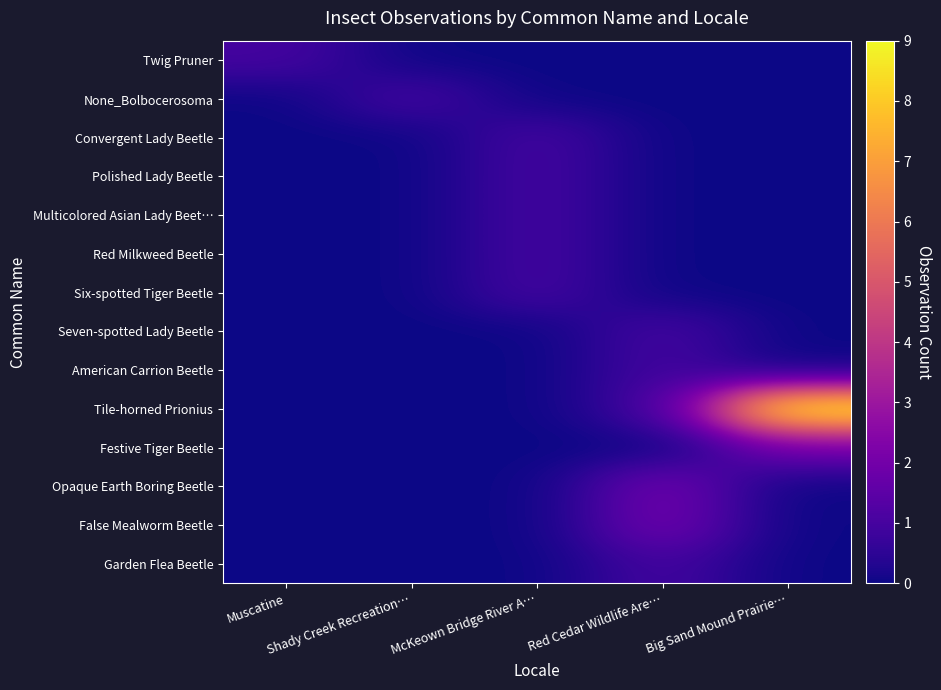

Reading left to right, what are all the values shown in this chart?

Twig Pruner: Muscatine=1	Shady Creek Recreation…=0	McKeown Bridge River A…=0	Red Cedar Wildlife Are…=0	Big Sand Mound Prairie…=0
None_Bolbocerosoma: Muscatine=0	Shady Creek Recreation…=1	McKeown Bridge River A…=0	Red Cedar Wildlife Are…=0	Big Sand Mound Prairie…=0
Convergent Lady Beetle: Muscatine=0	Shady Creek Recreation…=0	McKeown Bridge River A…=1	Red Cedar Wildlife Are…=0	Big Sand Mound Prairie…=0
Polished Lady Beetle: Muscatine=0	Shady Creek Recreation…=0	McKeown Bridge River A…=1	Red Cedar Wildlife Are…=0	Big Sand Mound Prairie…=0
Multicolored Asian Lady Beet…: Muscatine=0	Shady Creek Recreation…=0	McKeown Bridge River A…=1	Red Cedar Wildlife Are…=0	Big Sand Mound Prairie…=0
Red Milkweed Beetle: Muscatine=0	Shady Creek Recreation…=0	McKeown Bridge River A…=1	Red Cedar Wildlife Are…=0	Big Sand Mound Prairie…=0
Six-spotted Tiger Beetle: Muscatine=0	Shady Creek Recreation…=0	McKeown Bridge River A…=1	Red Cedar Wildlife Are…=0	Big Sand Mound Prairie…=0
Seven-spotted Lady Beetle: Muscatine=0	Shady Creek Recreation…=0	McKeown Bridge River A…=0	Red Cedar Wildlife Are…=1	Big Sand Mound Prairie…=0
American Carrion Beetle: Muscatine=0	Shady Creek Recreation…=0	McKeown Bridge River A…=0	Red Cedar Wildlife Are…=1	Big Sand Mound Prairie…=0
Tile-horned Prionius: Muscatine=0	Shady Creek Recreation…=0	McKeown Bridge River A…=0	Red Cedar Wildlife Are…=1	Big Sand Mound Prairie…=9
Festive Tiger Beetle: Muscatine=0	Shady Creek Recreation…=0	McKeown Bridge River A…=0	Red Cedar Wildlife Are…=0	Big Sand Mound Prairie…=2
Opaque Earth Boring Beetle: Muscatine=0	Shady Creek Recreation…=0	McKeown Bridge River A…=0	Red Cedar Wildlife Are…=2	Big Sand Mound Prairie…=0
False Mealworm Beetle: Muscatine=0	Shady Creek Recreation…=0	McKeown Bridge River A…=0	Red Cedar Wildlife Are…=2	Big Sand Mound Prairie…=0
Garden Flea Beetle: Muscatine=0	Shady Creek Recreation…=0	McKeown Bridge River A…=0	Red Cedar Wildlife Are…=1	Big Sand Mound Prairie…=0